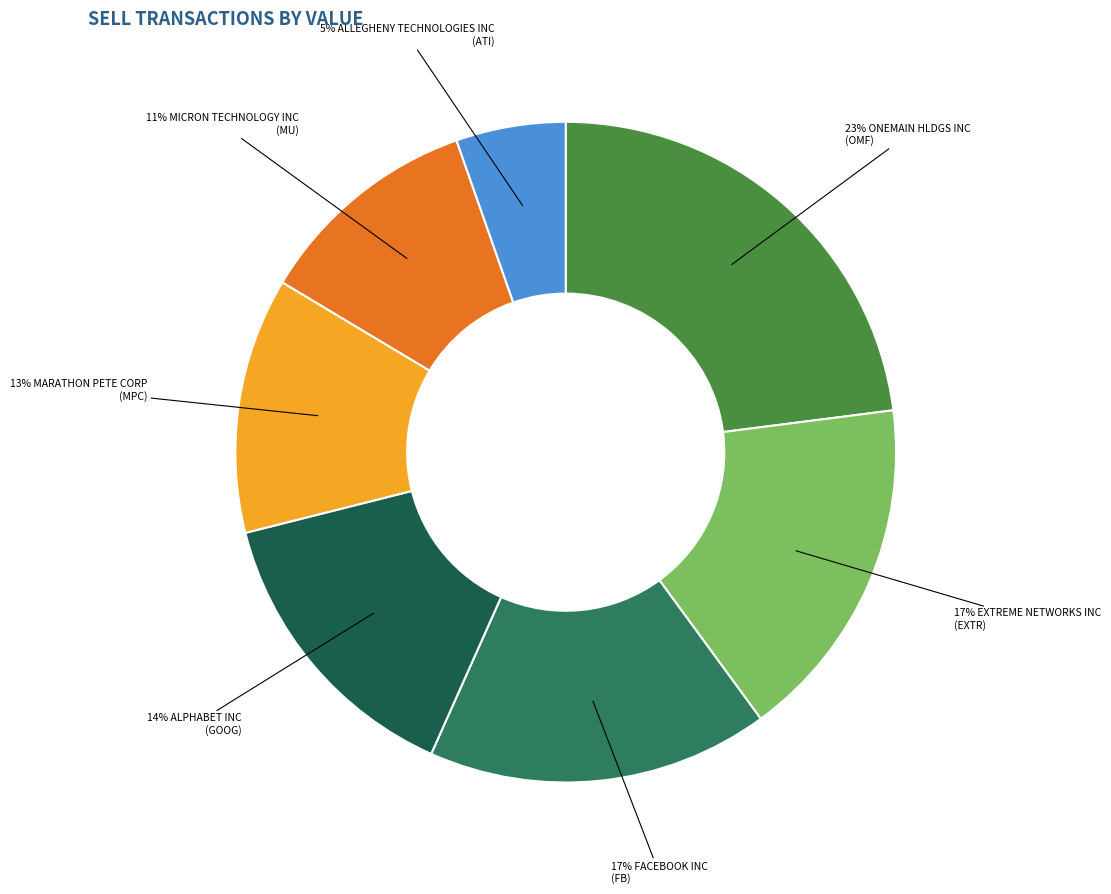

To the nearest percent, what is the difference between the largest and smallest slice percentages?

18%